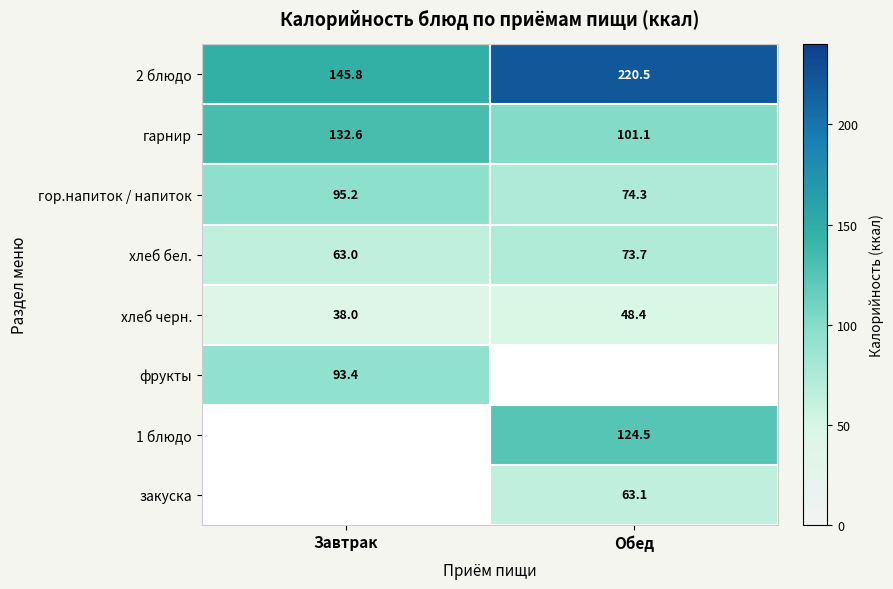

List the labels in order of гор.напиток / напиток value, largest first.

Завтрак, Обед